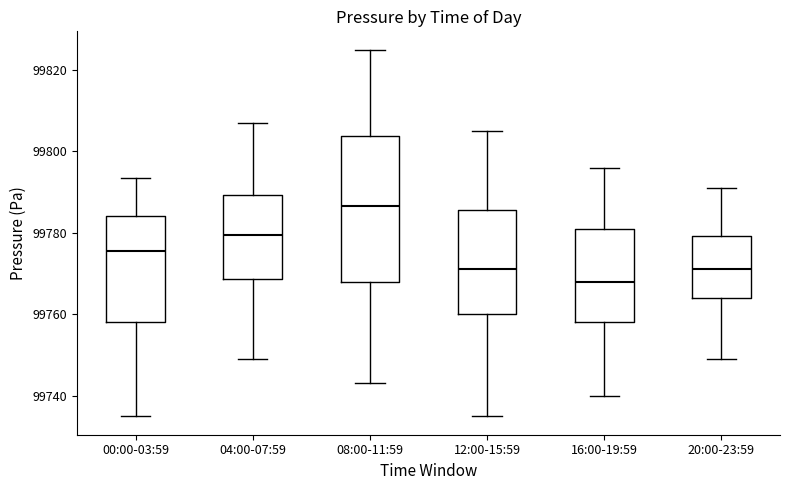

Reading left to right, read every box against the y-axis: the position of its median line, the range the box covers, and the ends of its whiskers. The values are not printed on the chart, so give them approximately, as read against the axis.

00:00-03:59: median 99776, box 99758 to 99784, whiskers 99734 to 99794
04:00-07:59: median 99780, box 99768 to 99790, whiskers 99750 to 99808
08:00-11:59: median 99786, box 99768 to 99804, whiskers 99744 to 99826
12:00-15:59: median 99772, box 99760 to 99786, whiskers 99736 to 99806
16:00-19:59: median 99768, box 99758 to 99782, whiskers 99740 to 99796
20:00-23:59: median 99772, box 99764 to 99780, whiskers 99750 to 99792